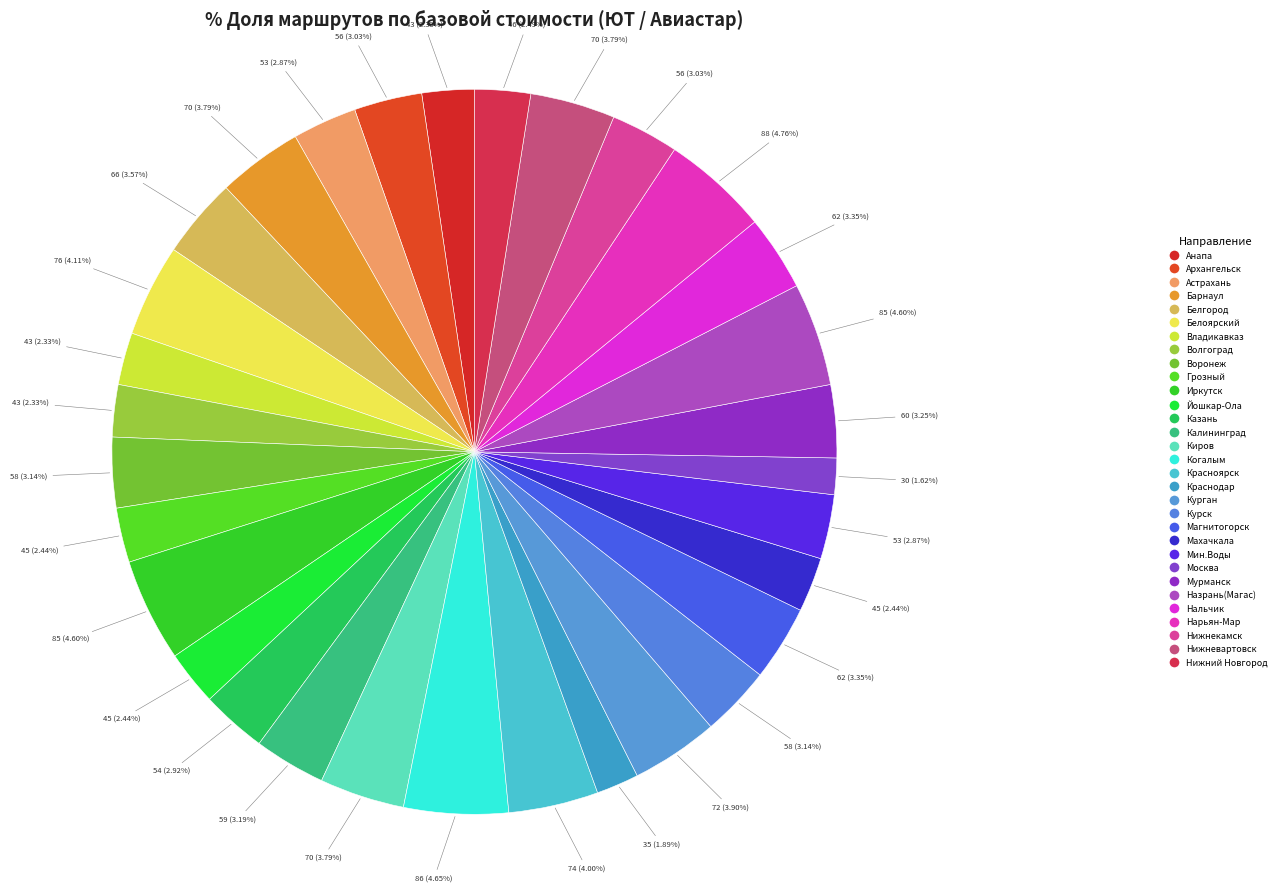

Is it true that Киров is 1% of the pie?

False